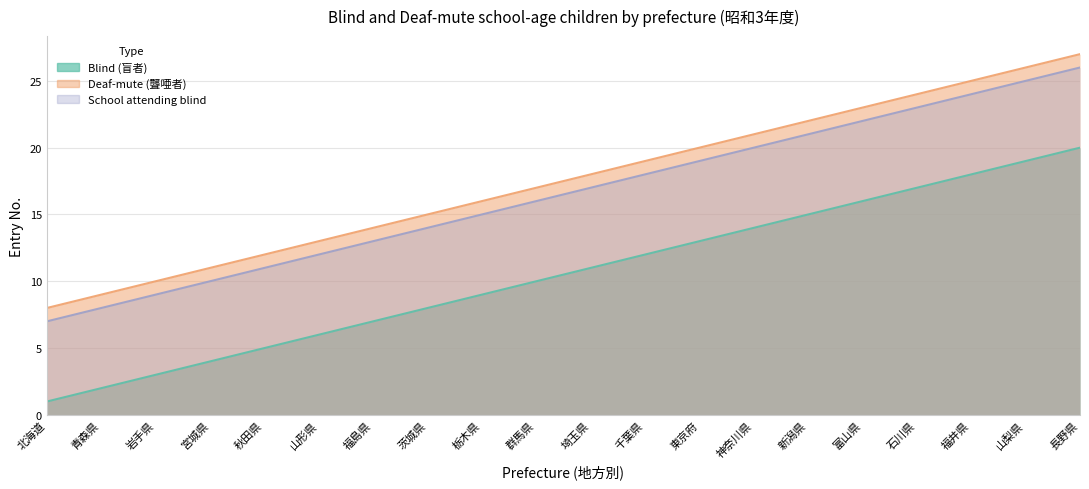

Rank the series at 山形県 from highest to lowest value.

Deaf-mute (聾唖者), School attending blind, Blind (盲者)